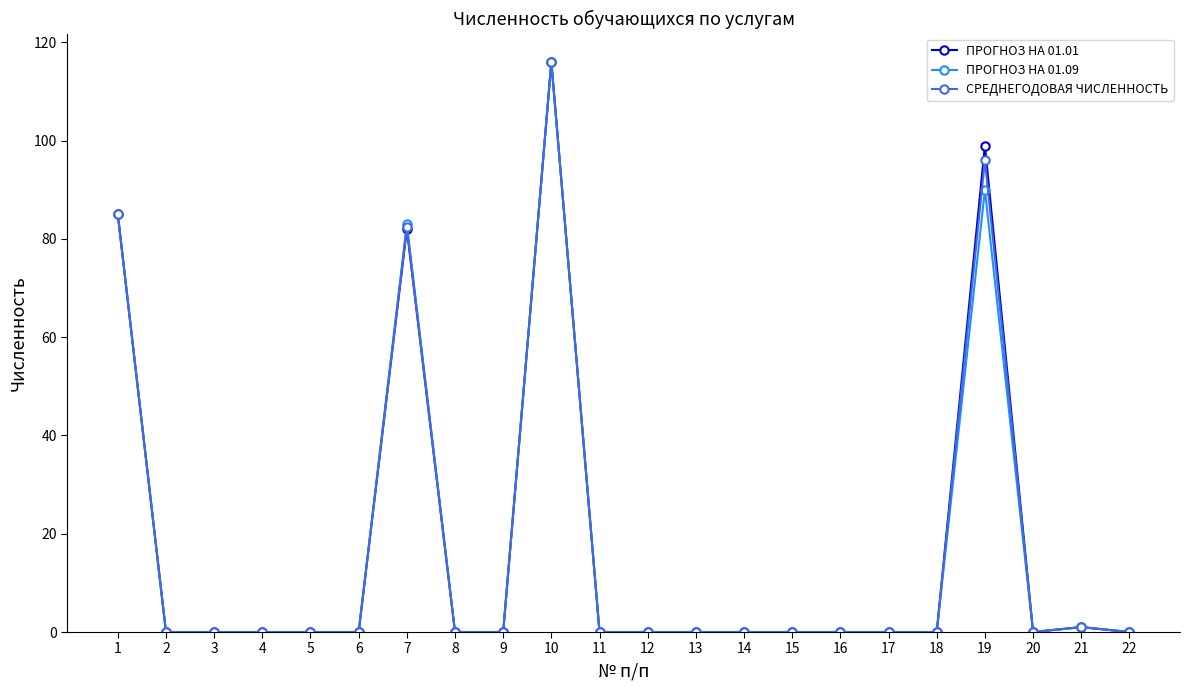

At which label is ПРОГНОЗ НА 01.09 closest to 58?

7